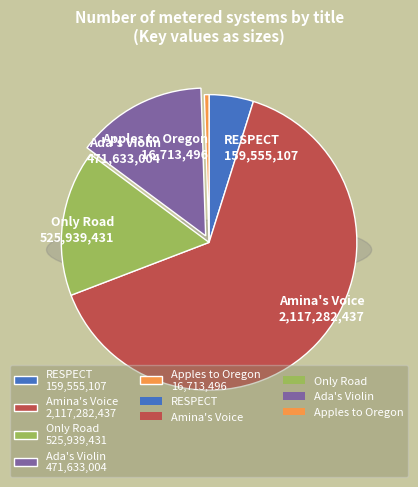

Approximately how many times larger is the value at Apples to Oregon compared to RESPECT?

0.1